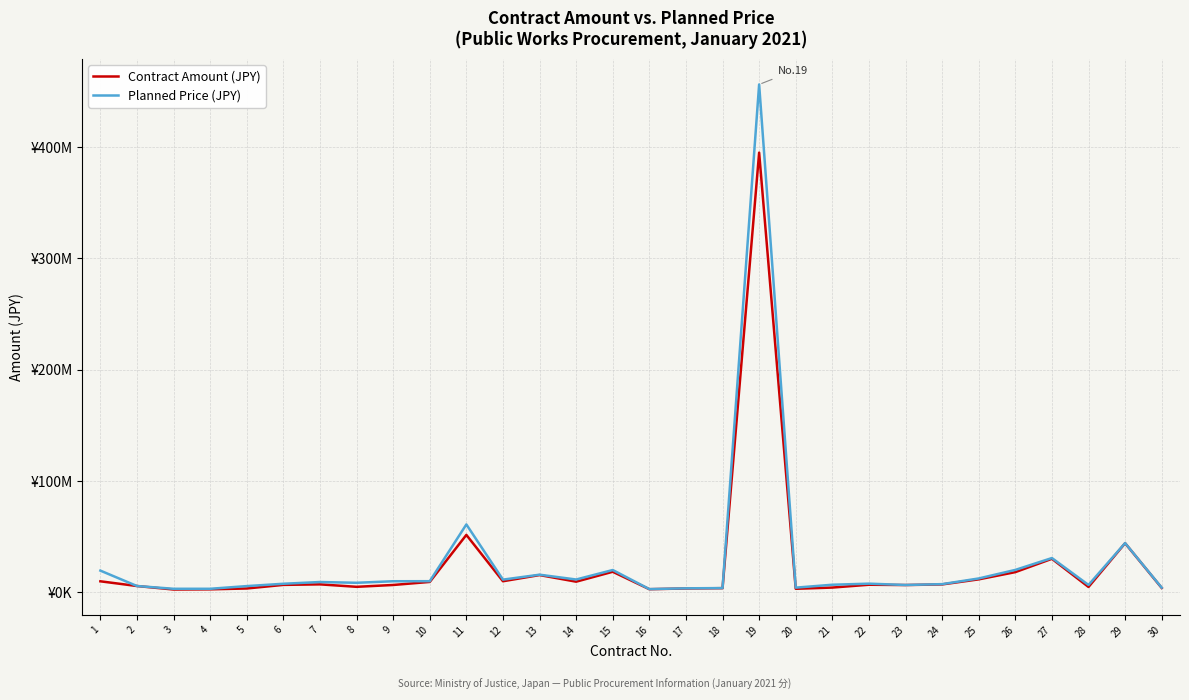

What is the smallest value displayed?

2420000